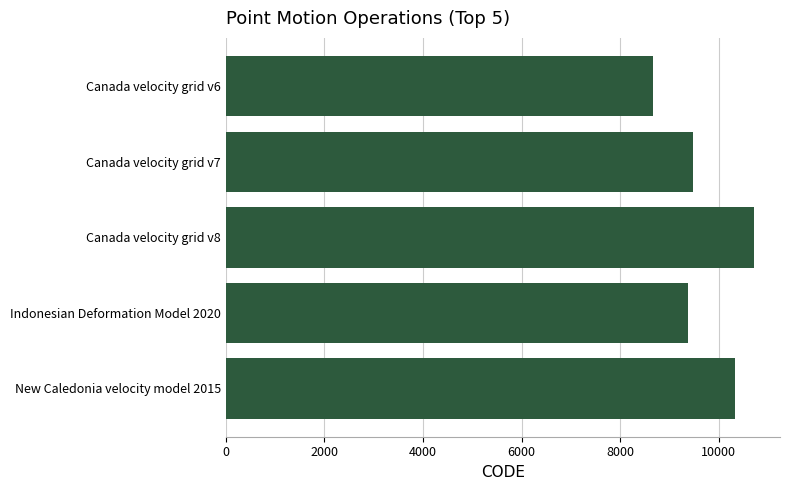

The chart shows a value of 10323 at New Caledonia velocity model 2015. True or false?

True